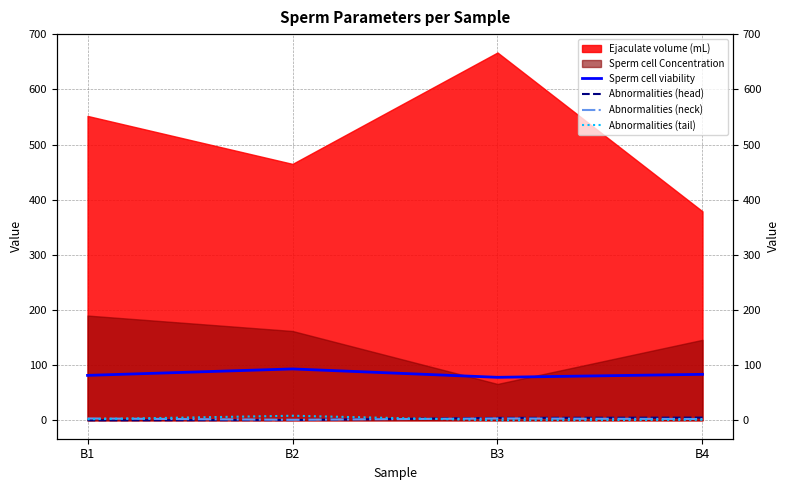

What is the difference between the maximum and minimum values in the Abnormalities (tail) series?

8.3